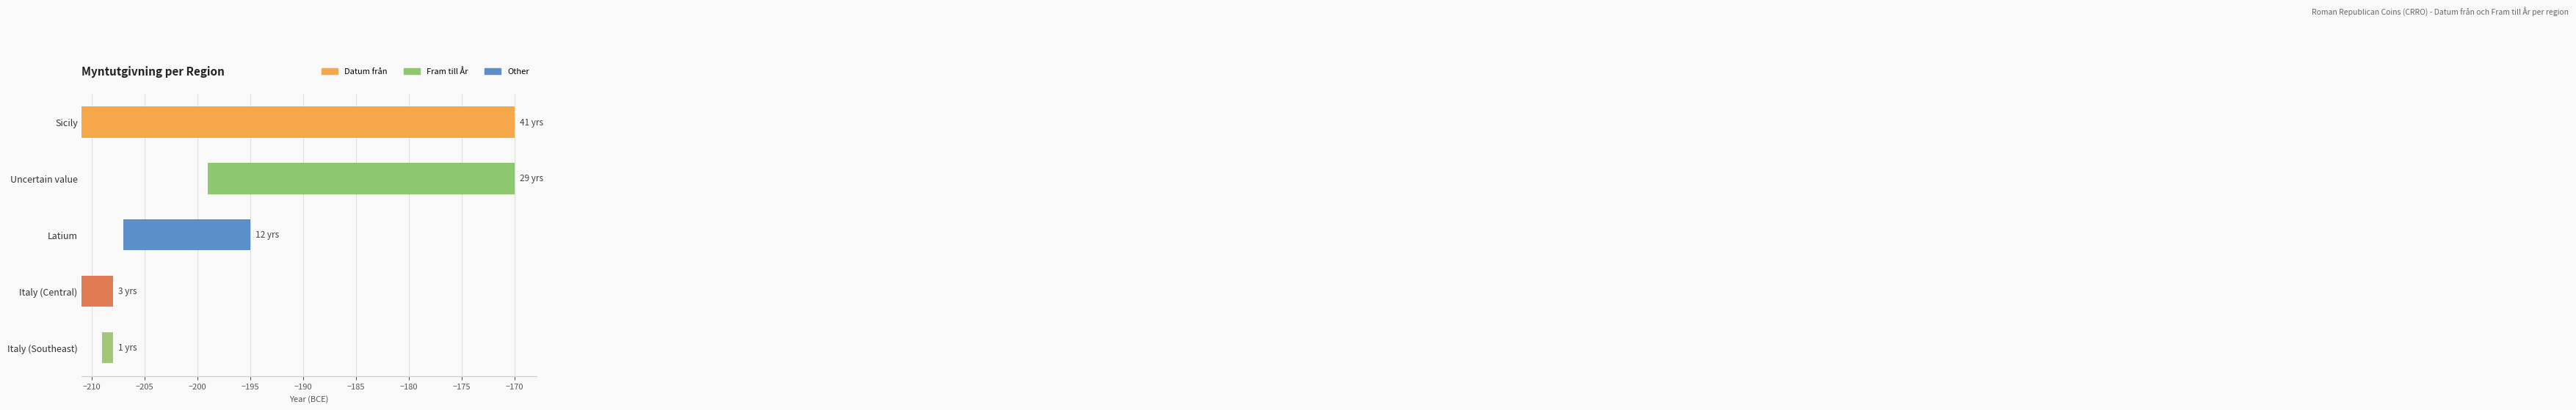

What is the difference between the maximum and minimum values?

40